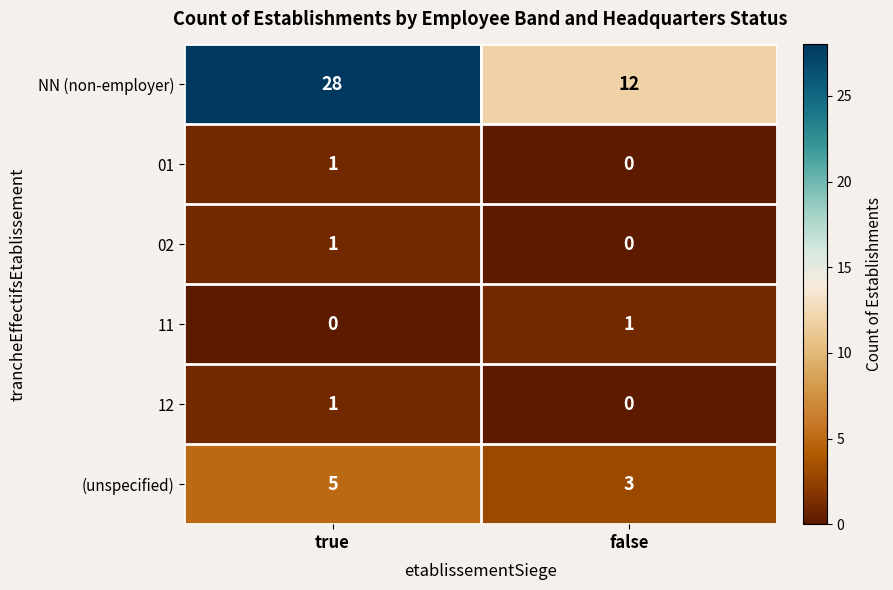

The value of NN (non-employer) at false is 12. True or false?

True